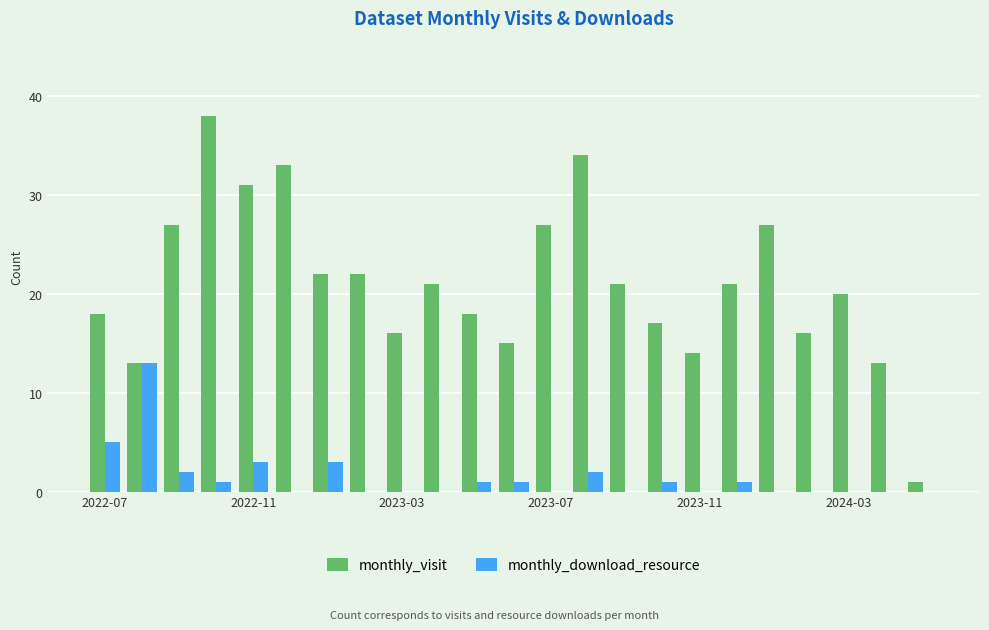

What is the sum of all monthly_visit values?

485